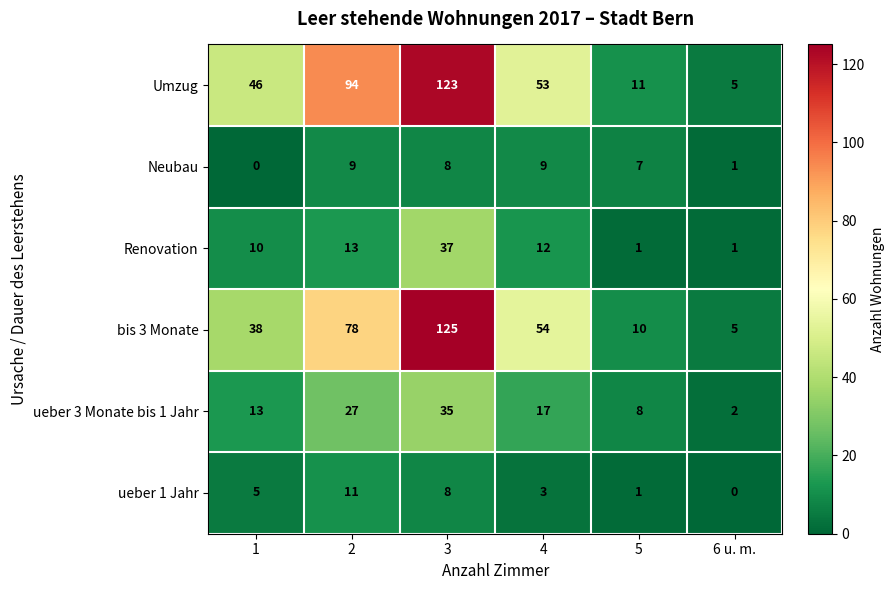

How many data points does each series have?

6